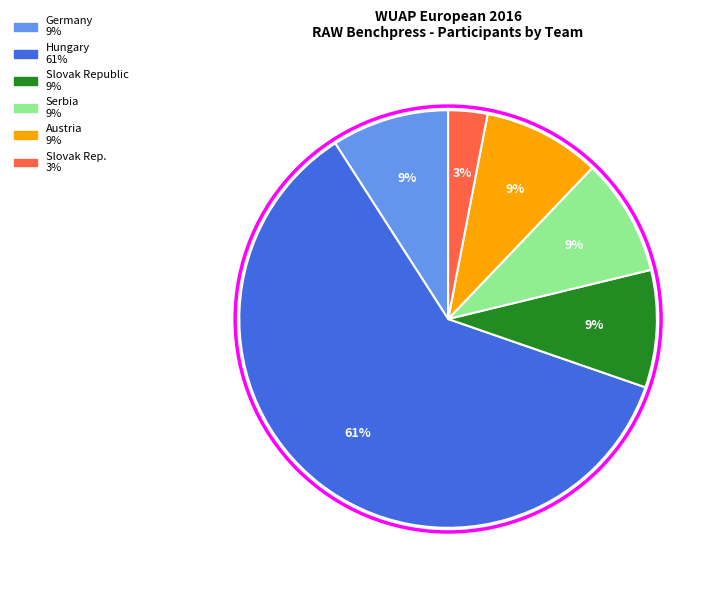

Which category has the smallest portion of the pie?

Slovak Rep.